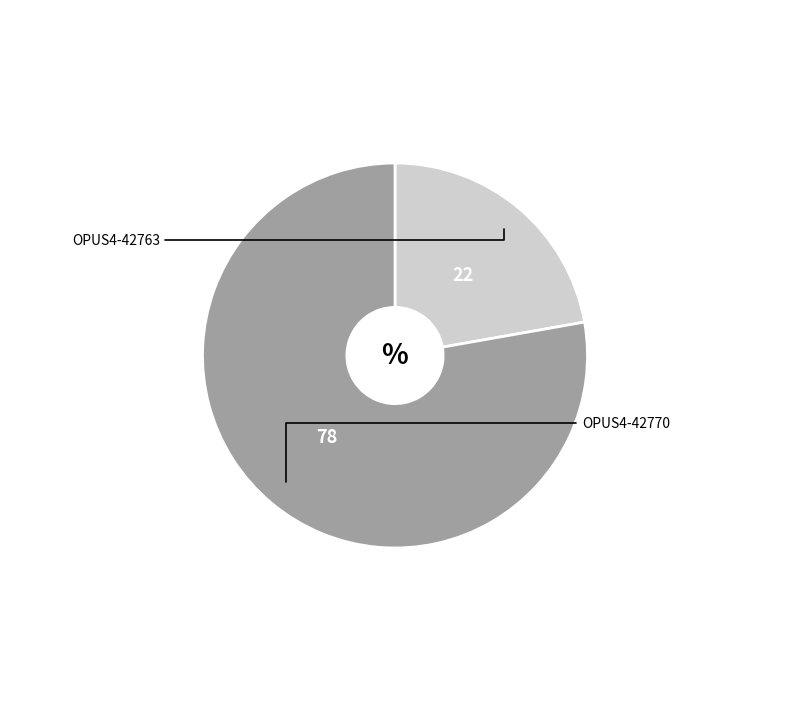

Is there a majority slice in this chart?

Yes